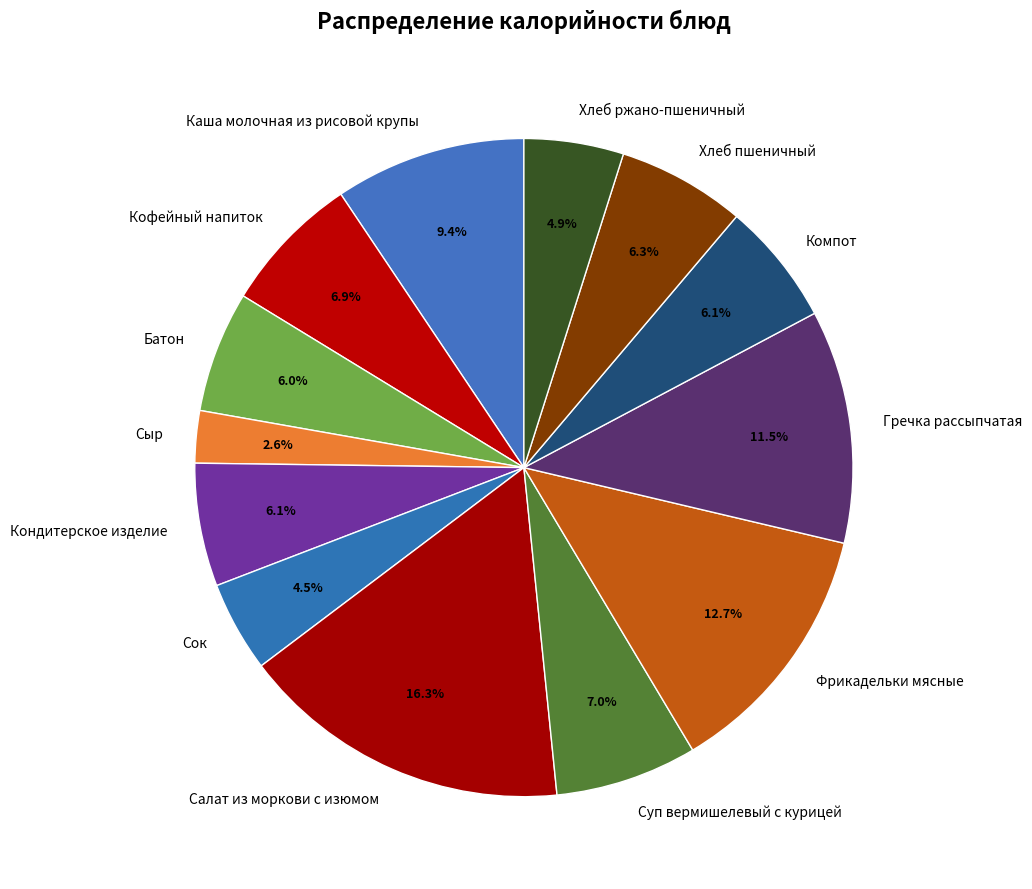

Does Суп вермишелевый с курицей represent more than half of the total?

No